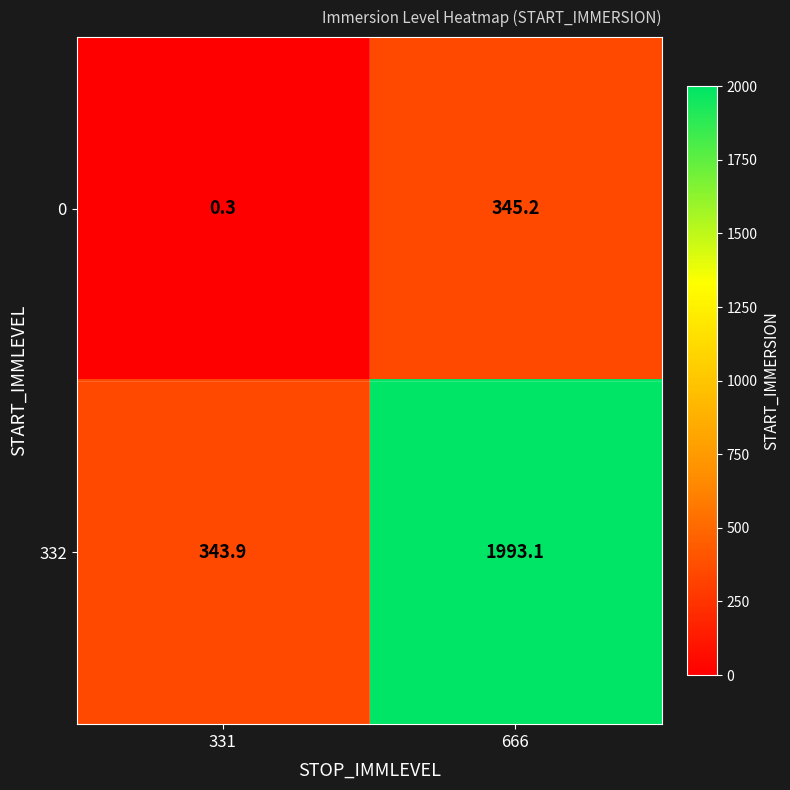

Is it true that 0 equals 117.5 at 666?

False